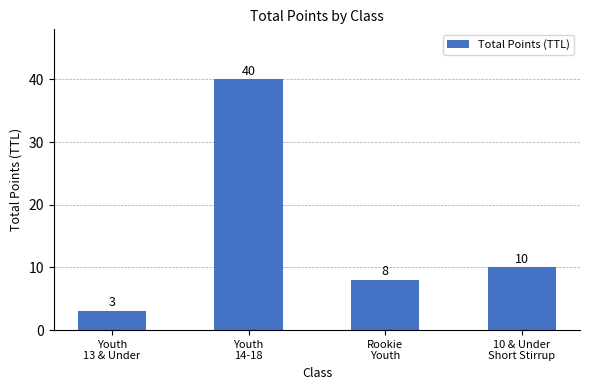

Read the value at Youth
13 & Under, to the nearest 5.

5